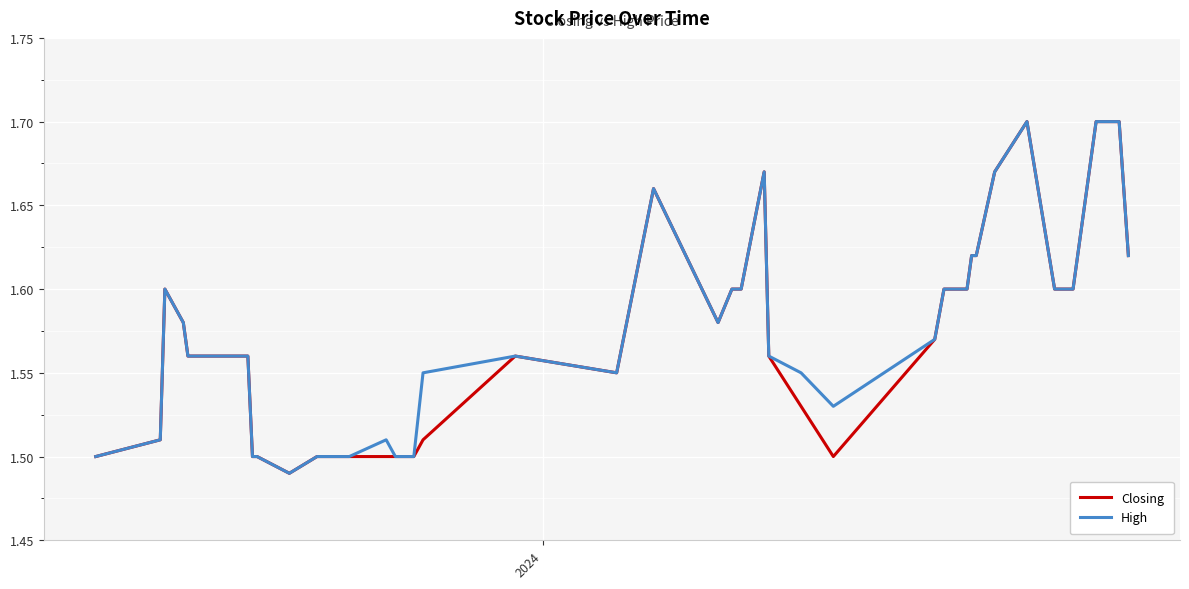

What is the value of the Closing point at the 19th from the left?

1.6